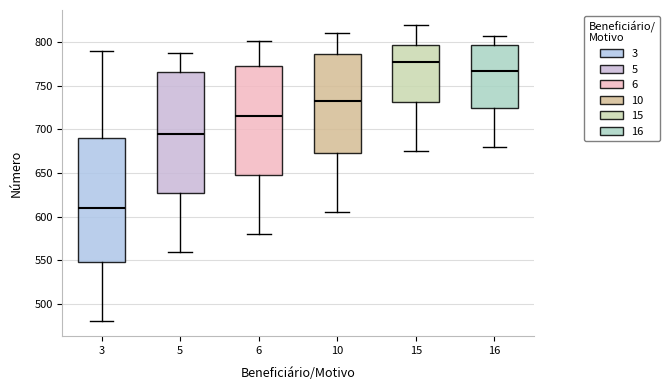

Reading left to right, read every box against the y-axis: the position of its median line, the range the box covers, and the ends of its whiskers. The values are not printed on the chart, so give them approximately, as read against the axis.

3: median 610, box 550 to 690, whiskers 480 to 790
5: median 695, box 630 to 765, whiskers 560 to 790
6: median 715, box 650 to 775, whiskers 580 to 800
10: median 735, box 675 to 785, whiskers 605 to 810
15: median 780, box 730 to 795, whiskers 675 to 820
16: median 765, box 725 to 795, whiskers 680 to 805